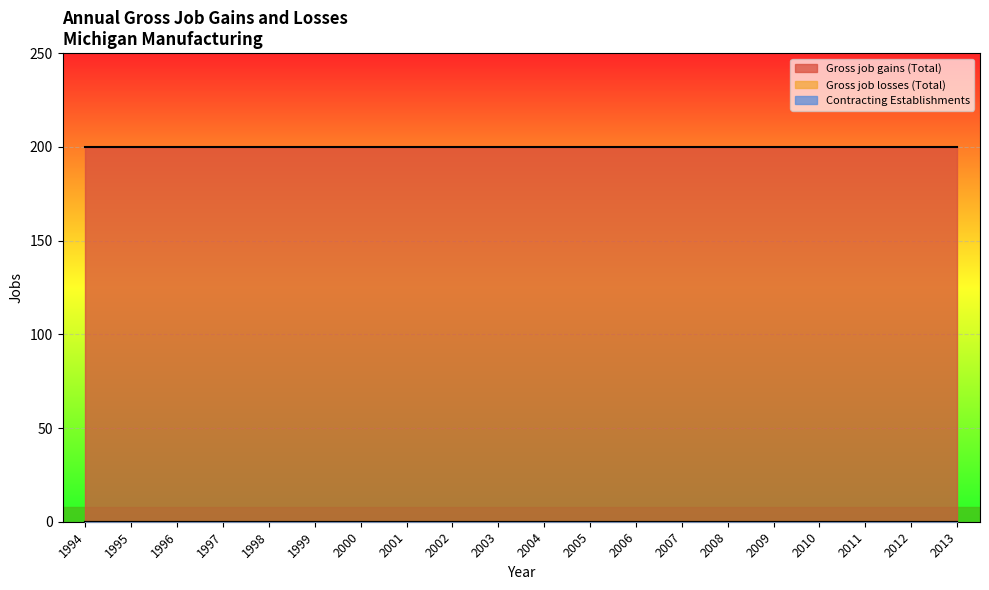

True or false: Gross job gains (Total) and Gross job losses (Total) intersect in this chart.

False